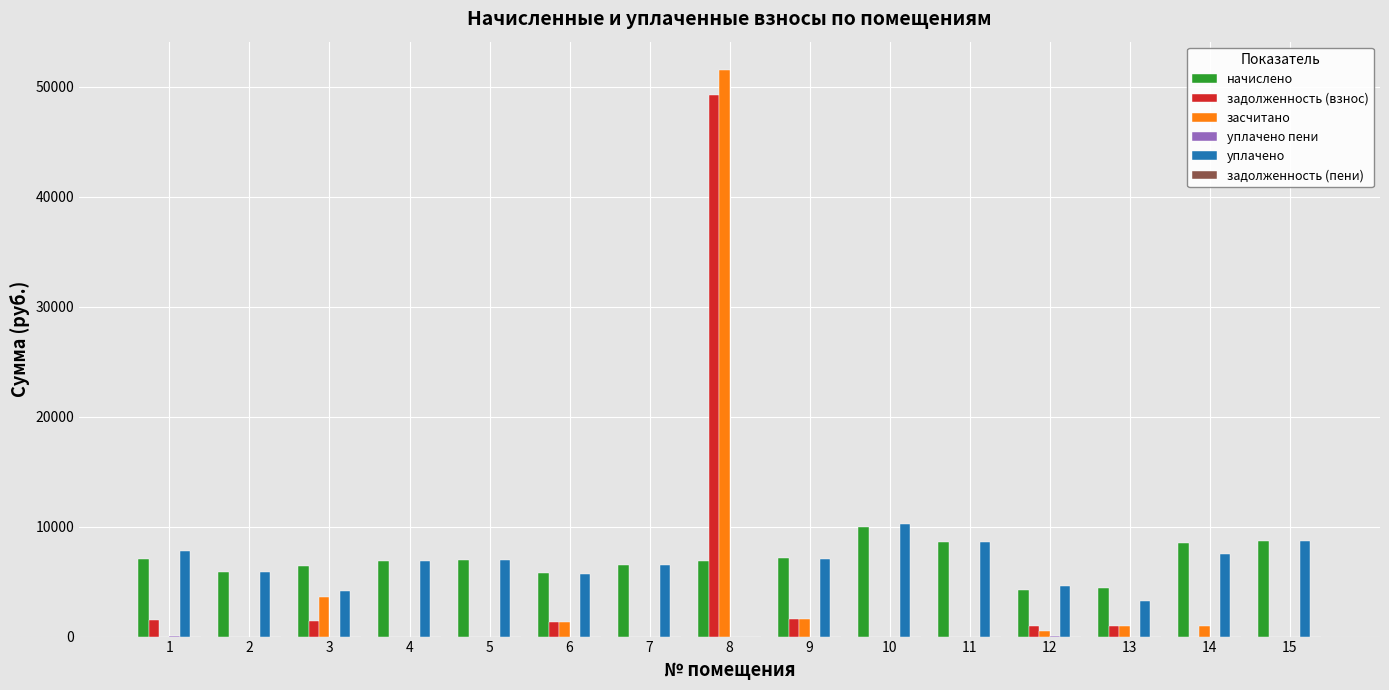

What value does the засчитано series have at 8?

51541.4